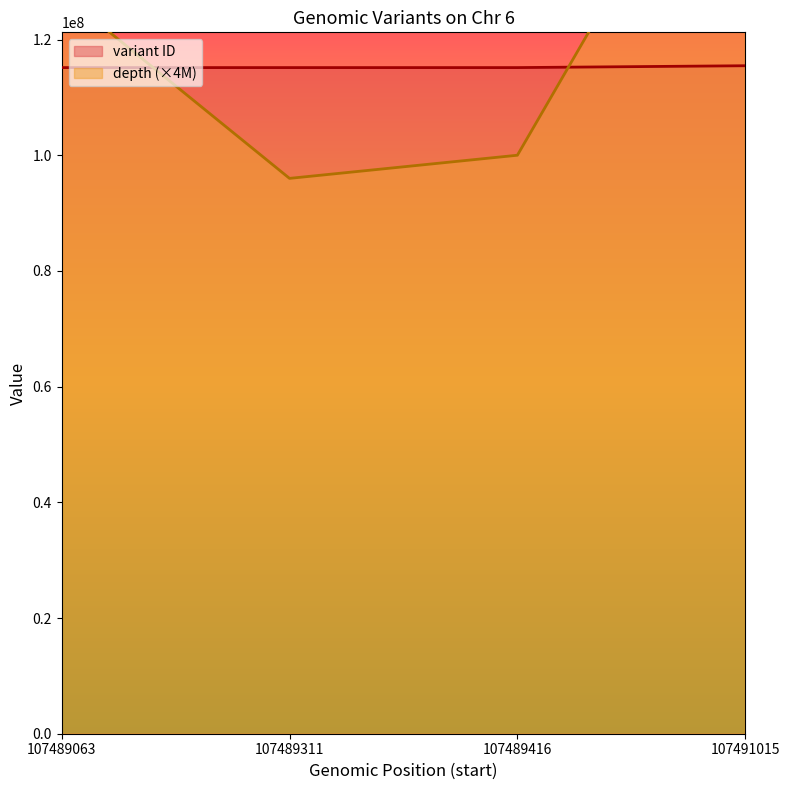

True or false: depth has a value of 294191469 at 107491015.

False